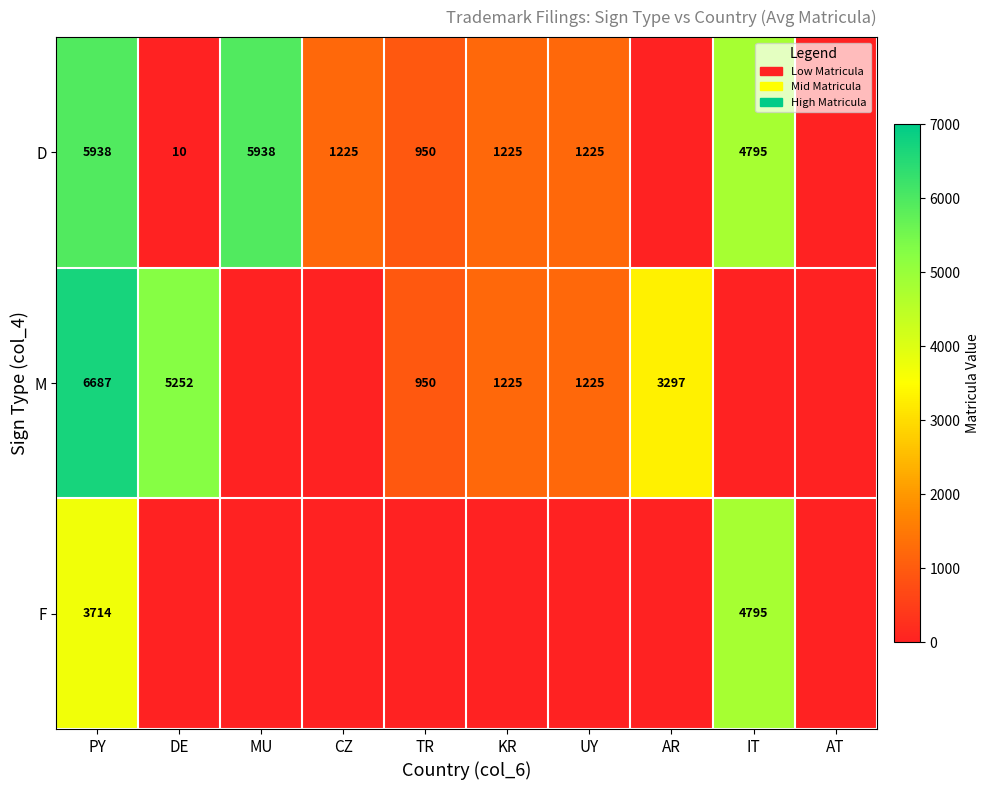

Is it true that D equals 5938 at PY?

True